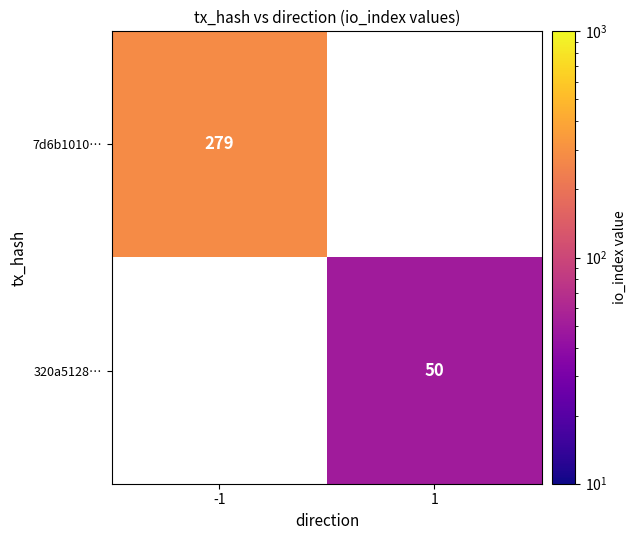

Which has a higher value, 1 or -1?

-1